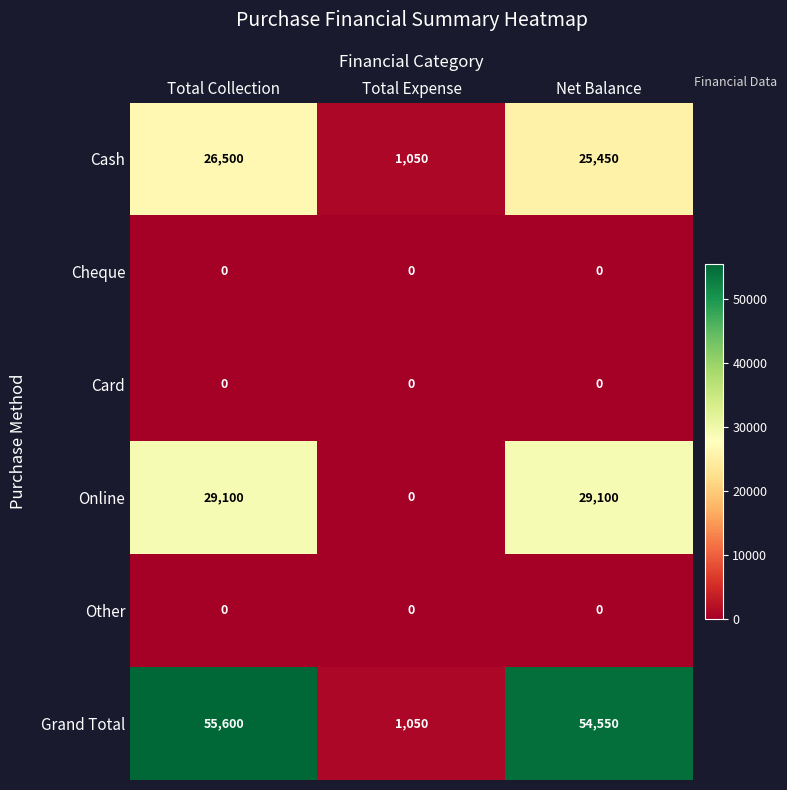

What is the total value across all series at Net Balance?

109100